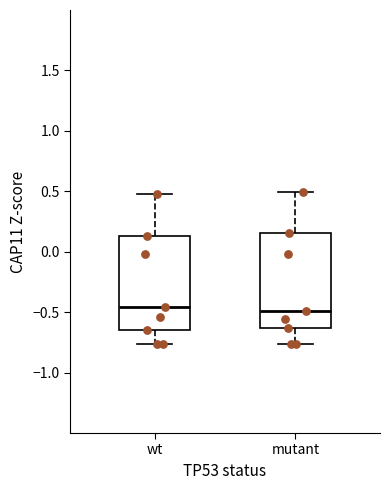

Reading left to right, transcribe this box plot: for each box, give where its median line is, the range the box spans, and where its two whiskers end, as read against the y-axis. The values are not printed on the chart, so give them approximately, as read against the axis.

wt: median -0.45, box -0.65 to 0.15, whiskers -0.75 to 0.50
mutant: median -0.50, box -0.65 to 0.15, whiskers -0.75 to 0.50